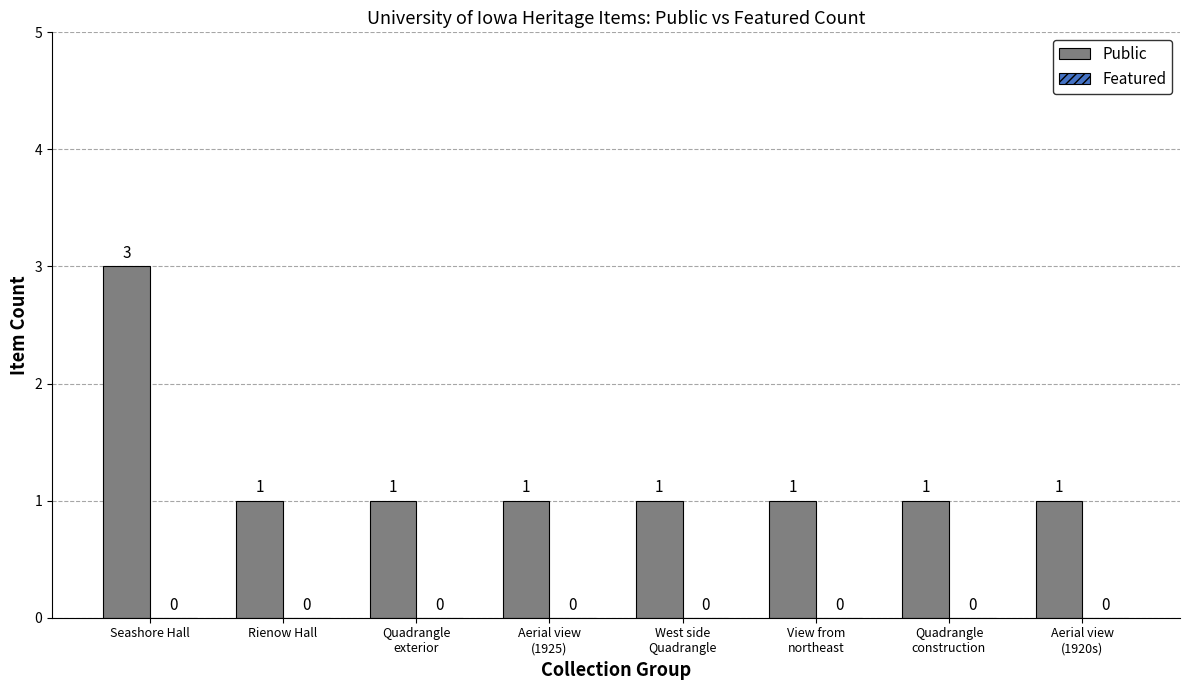

What is the maximum value shown in the chart?

3